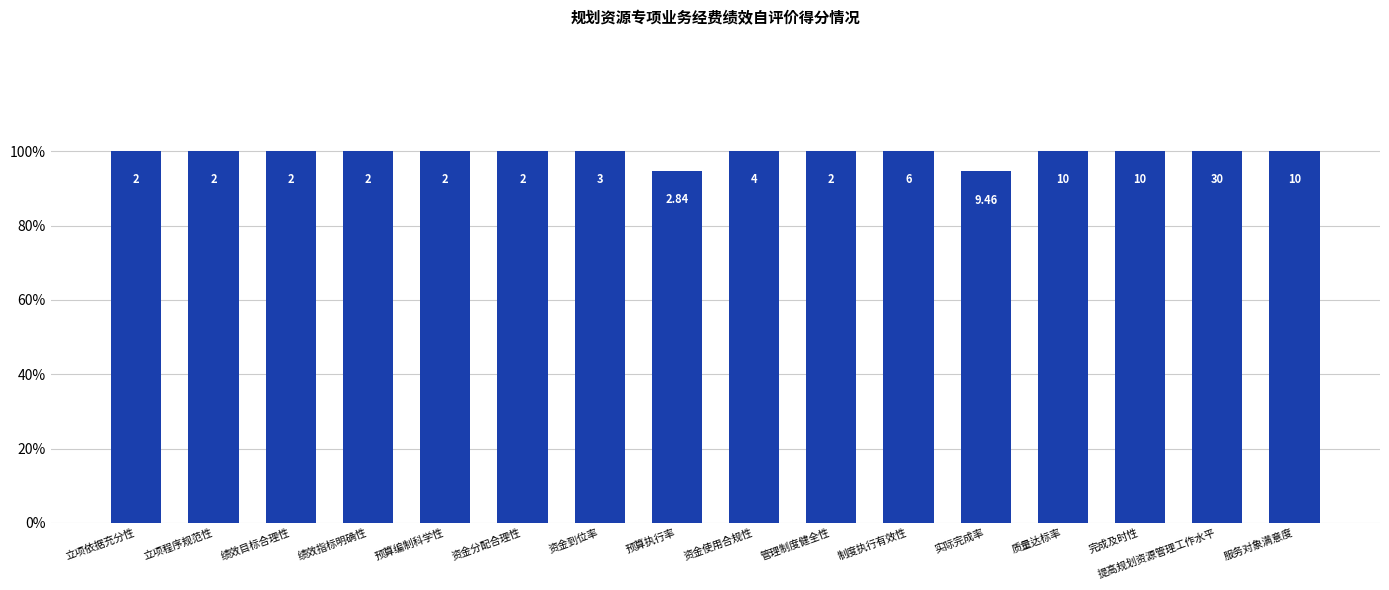

Are the bars grouped side by side (vs. stacked)?

No